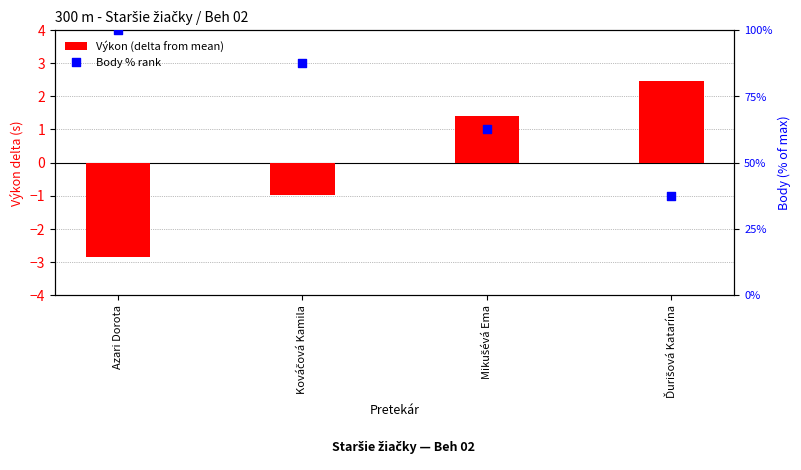

What is the total value across all series at Mikušévá Ema?

63.9